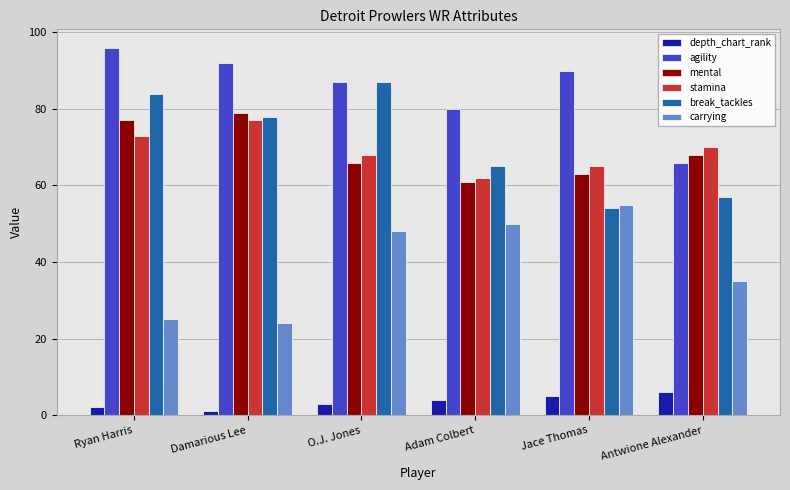

Reading right to left, list all the values displayed in this chart.

depth_chart_rank: Antwione Alexander=6	Jace Thomas=5	Adam Colbert=4	O.J. Jones=3	Damarious Lee=1	Ryan Harris=2
agility: Antwione Alexander=66	Jace Thomas=90	Adam Colbert=80	O.J. Jones=87	Damarious Lee=92	Ryan Harris=96
mental: Antwione Alexander=68	Jace Thomas=63	Adam Colbert=61	O.J. Jones=66	Damarious Lee=79	Ryan Harris=77
stamina: Antwione Alexander=70	Jace Thomas=65	Adam Colbert=62	O.J. Jones=68	Damarious Lee=77	Ryan Harris=73
break_tackles: Antwione Alexander=57	Jace Thomas=54	Adam Colbert=65	O.J. Jones=87	Damarious Lee=78	Ryan Harris=84
carrying: Antwione Alexander=35	Jace Thomas=55	Adam Colbert=50	O.J. Jones=48	Damarious Lee=24	Ryan Harris=25